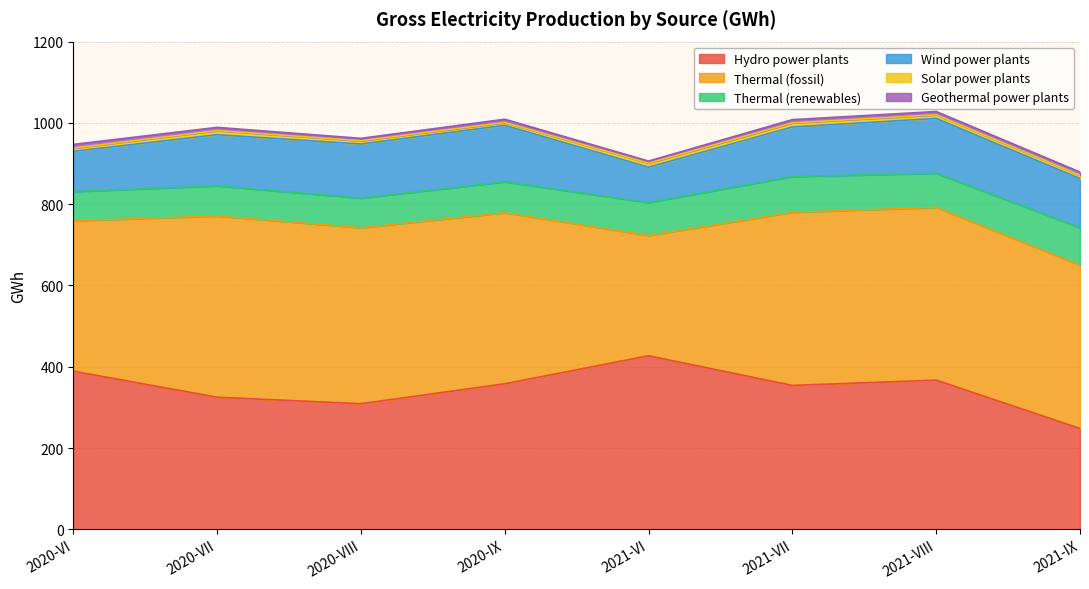

Reading left to right, list all the values displayed in this chart.

Hydro power plants: 389	325	309	358	427	354	367	248
Thermal (fossil): 370	446	433	421	296	426	425	402
Thermal (renewables): 72	74	73	76	81	88	84	92
Wind power plants: 99	126	133	139	87	122	135	121
Solar power plants: 8	10	8	7	10	10	9	8
Geothermal power plants: 9	8	6	8	5	8	8	8